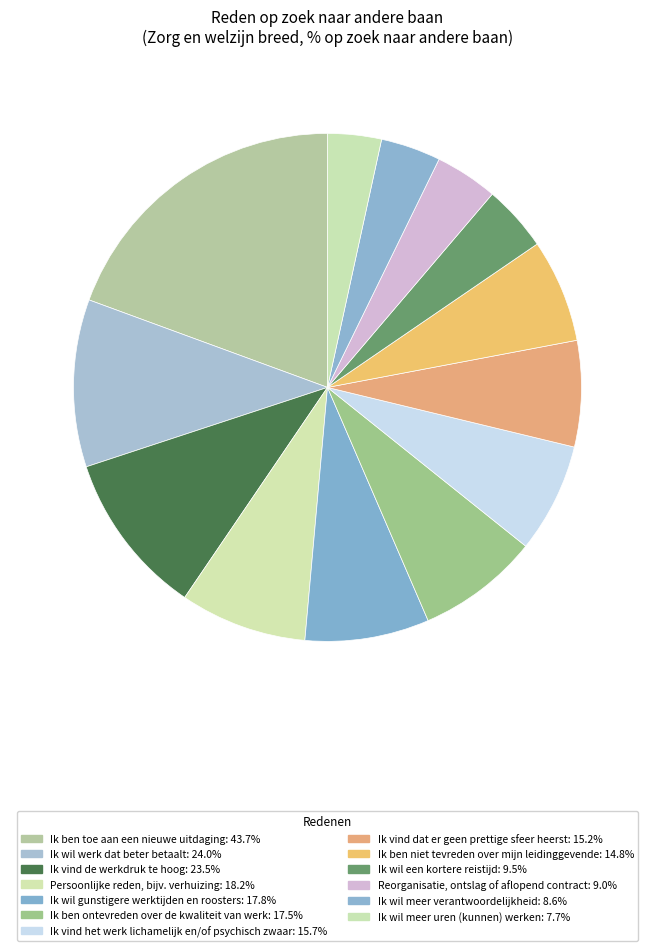

To the nearest percent, what percentage of the pie is Ik wil een kortere reistijd?

4%